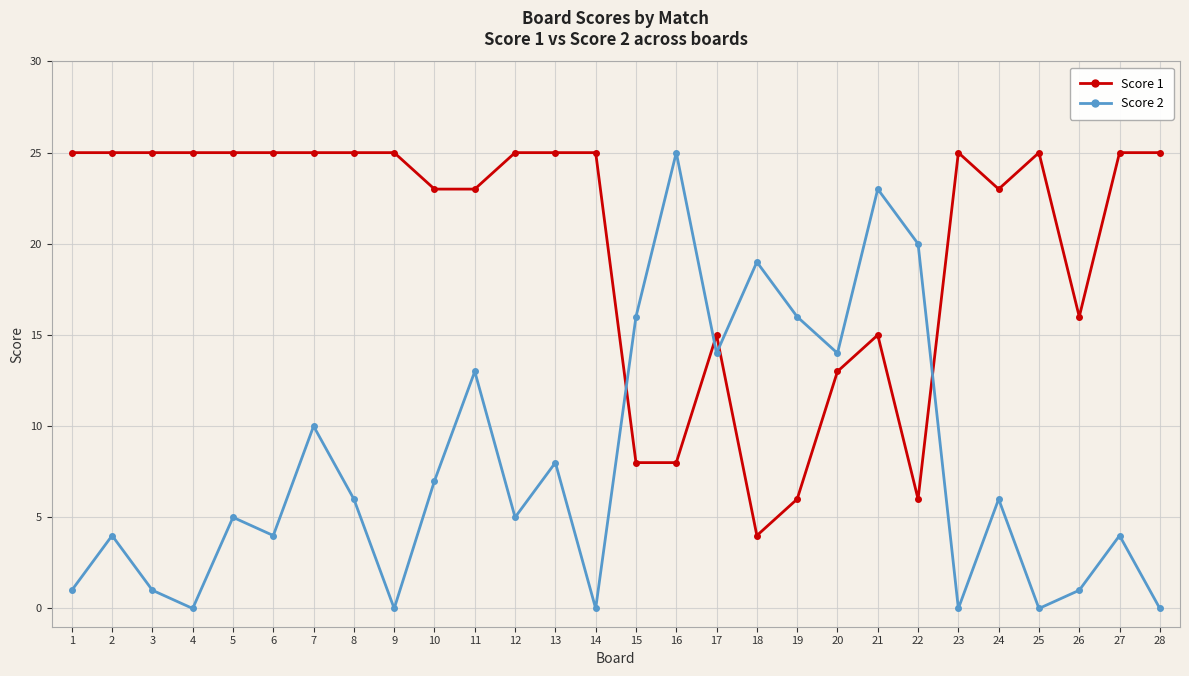

Which series has the largest range (max minus min)?

Score 2